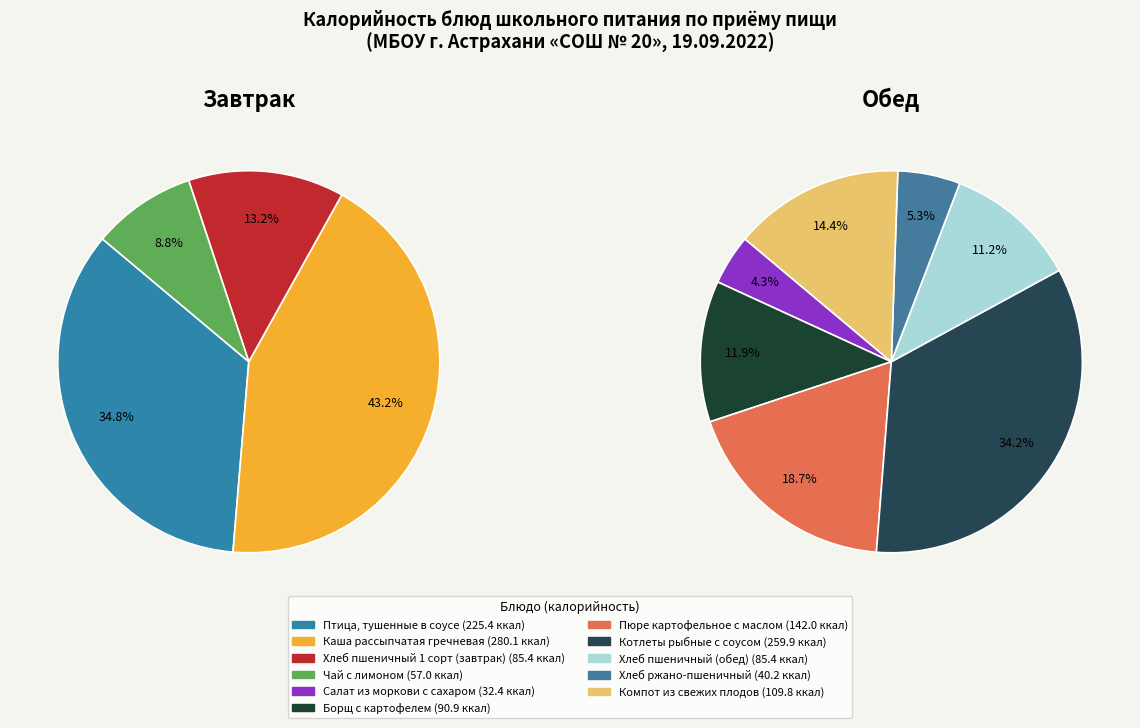

How much of the chart is everything except Хлеб пшеничный (обед)?

93.9%